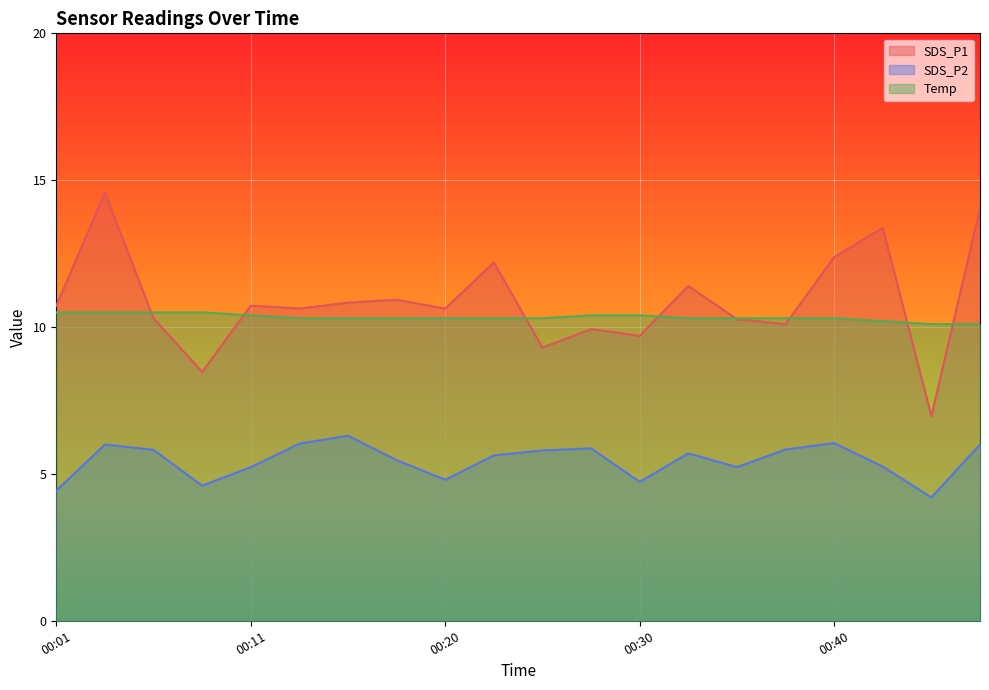

What is the highest value of the SDS_P1 series?

14.6